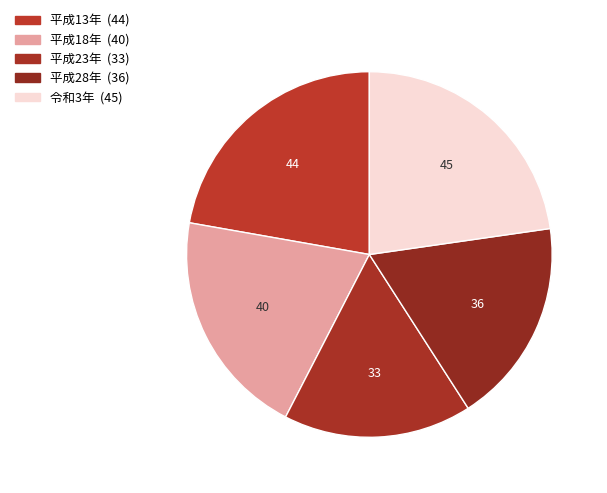

Which category has the biggest portion of the pie?

令和3年